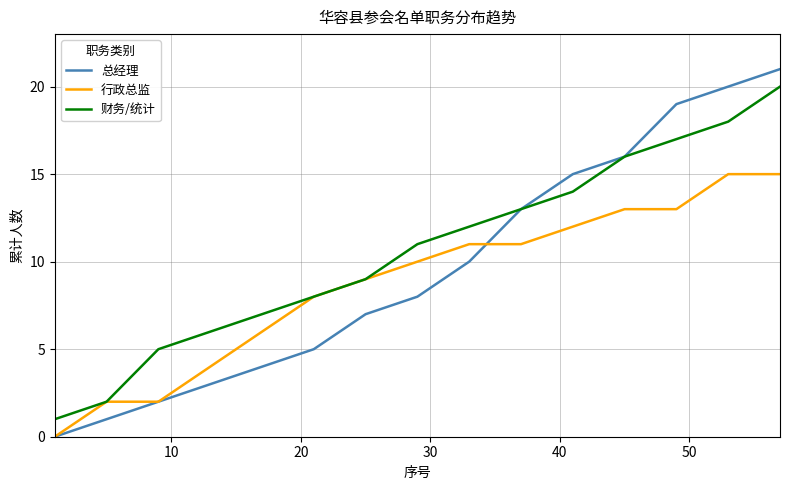

Count the number of data series in this chart.

3